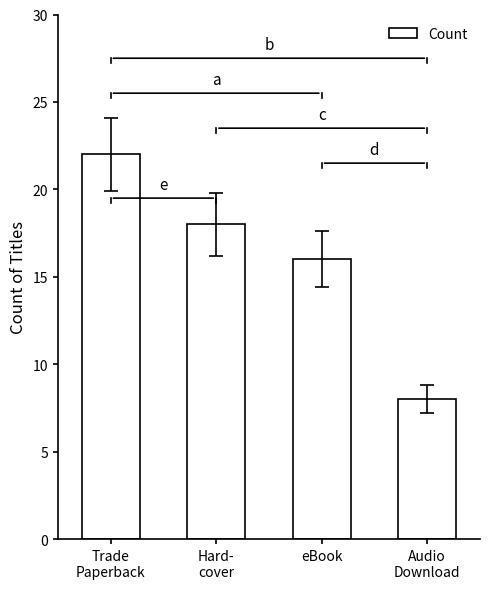

List the labels in order of value, smallest first.

Audio
Download, eBook, Hard-
cover, Trade
Paperback